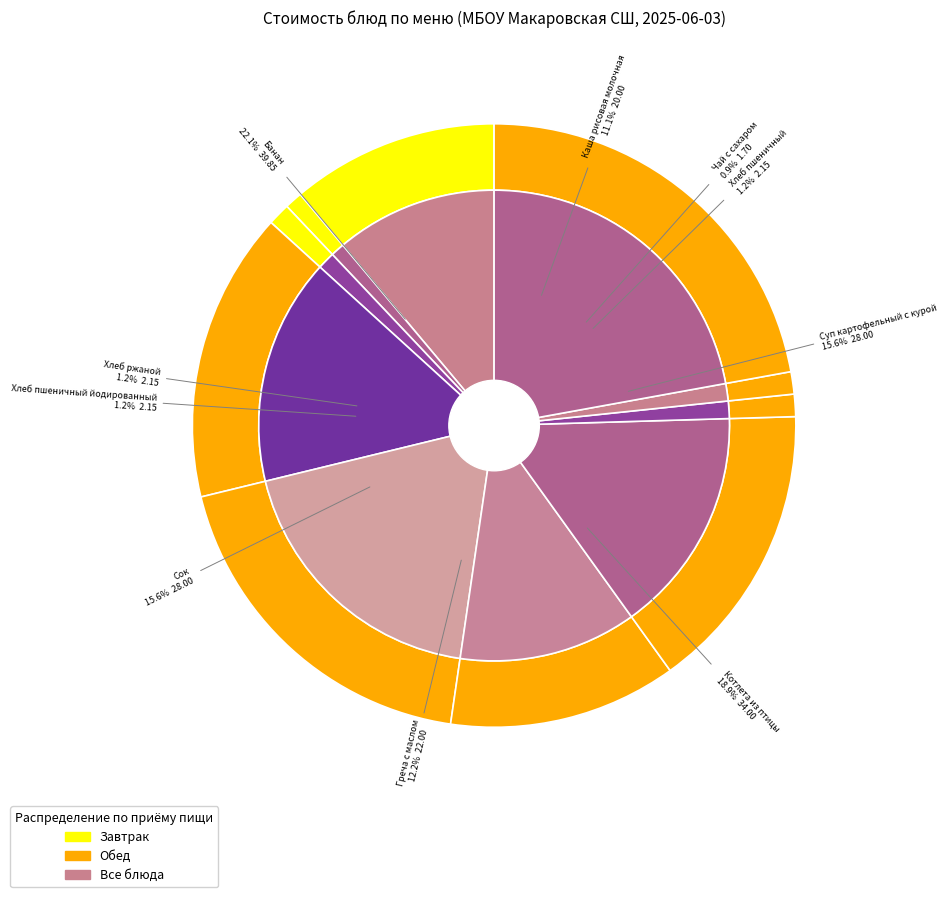

Is there any slice that represents more than half of the pie?

No